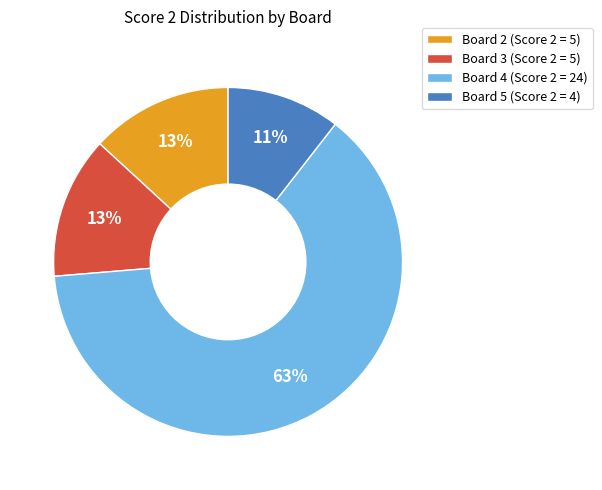

Combined, do Board 2 (Score 2 = 5) and Board 3 (Score 2 = 5) account for over 50%?

No